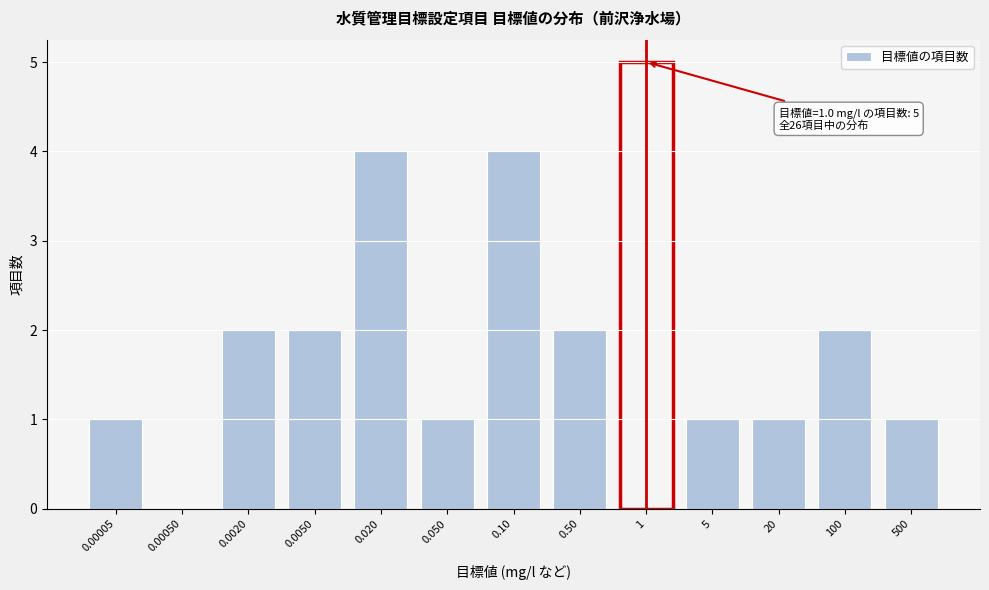

Reading right to left, what are all the values shown in this chart?

500=1	100=2	20=1	5=1	1=5	0.50=2	0.10=4	0.050=1	0.020=4	0.0050=2	0.0020=2	0.00050=0	0.00005=1